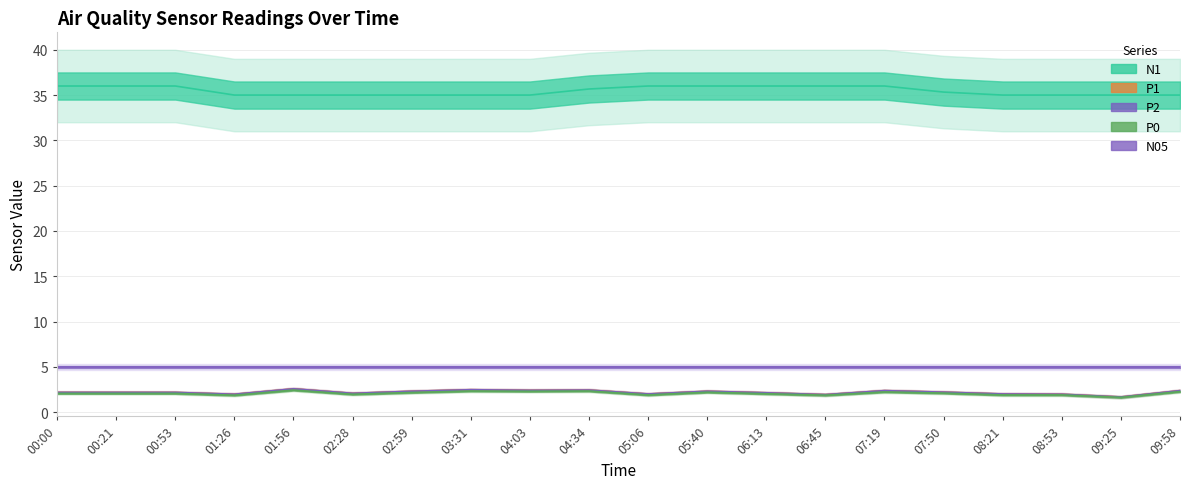

At which category is the sum across all series the highest?

07:19